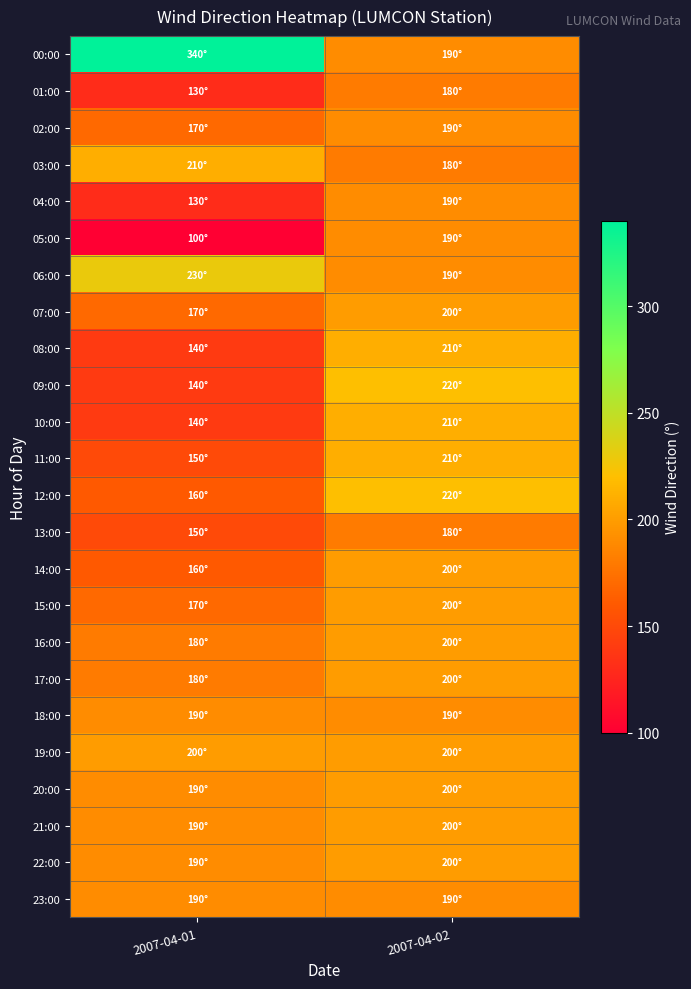

At 2007-04-01, list the series in order from largest to smallest.

00:00, 06:00, 03:00, 19:00, 18:00, 20:00, 21:00, 22:00, 23:00, 16:00, 17:00, 02:00, 07:00, 15:00, 12:00, 14:00, 11:00, 13:00, 08:00, 09:00, 10:00, 01:00, 04:00, 05:00